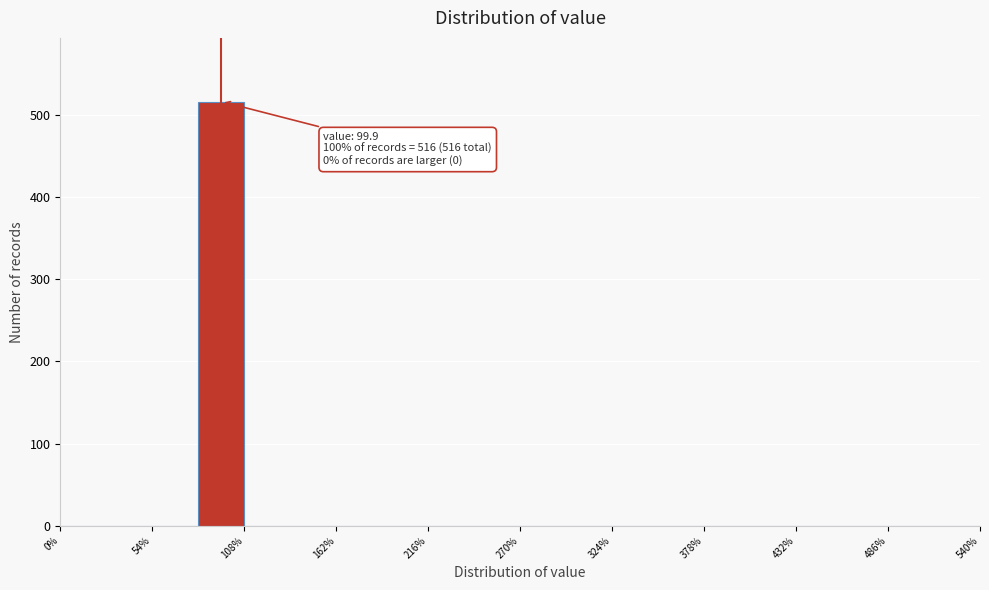

Read against the x-axis, roughly where is the centre of the tallest bar?

90